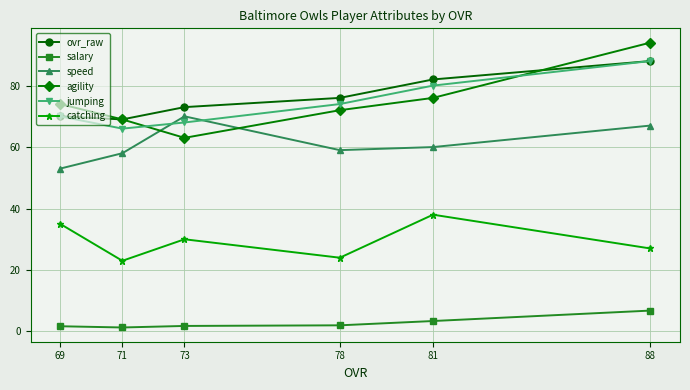

True or false: speed and ovr_raw intersect in this chart.

False